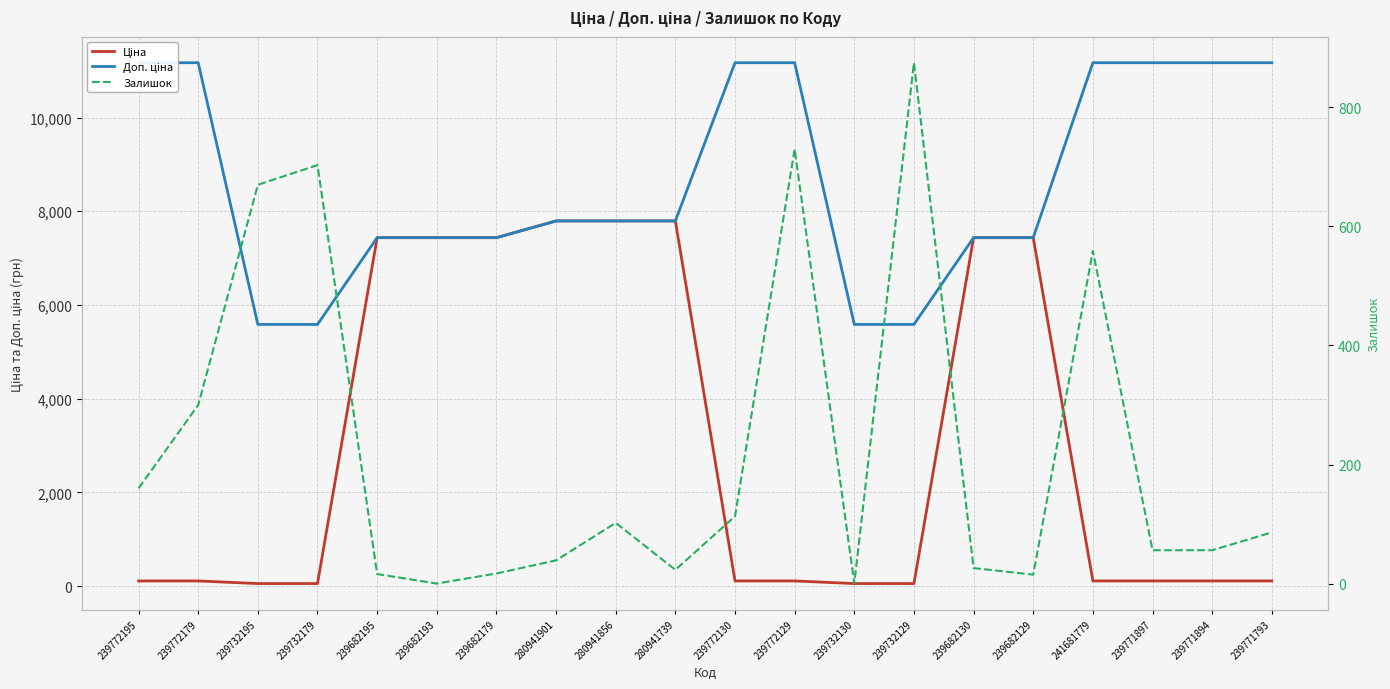

Reading left to right, transcribe all the data shown in this chart.

Ціна: 111.7	111.7	55.9	55.9	7436.2	7436.2	7436.2	7792.9	7792.9	7792.9	111.7	111.7	55.9	55.9	7436.2	7436.2	111.7	111.7	111.7	111.7
Доп. ціна: 11169.0	11169.0	5585.0	5585.0	7436.2	7436.2	7436.2	7792.9	7792.9	7792.9	11169.0	11169.0	5585.0	5585.0	7436.2	7436.2	11169.0	11169.0	11169.0	11169.0
Залишок: 160.0	300.0	670.0	703.0	16.0	0.0	17.0	39.0	102.0	23.0	113.0	730.0	0.0	875.0	26.0	15.0	559.0	56.0	56.0	86.0